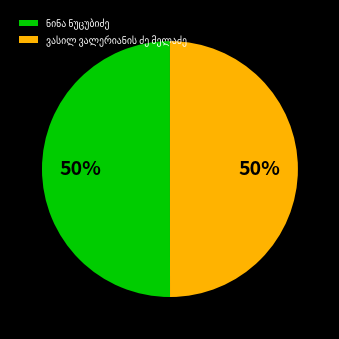

How many segments does this pie chart have?

2